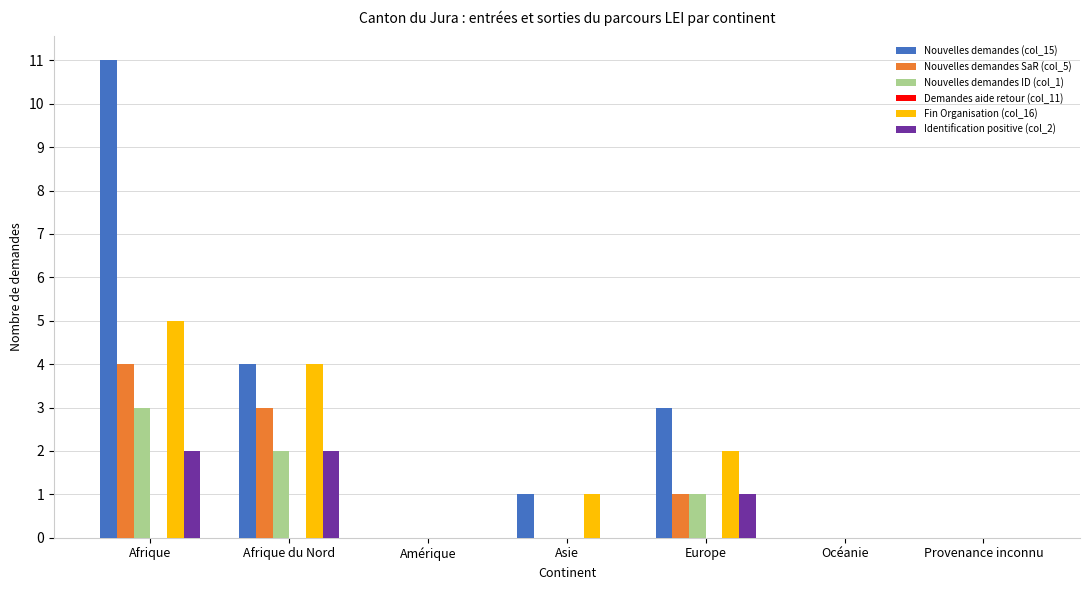

Which series has the largest total across all categories?

Nouvelles demandes (col_15)